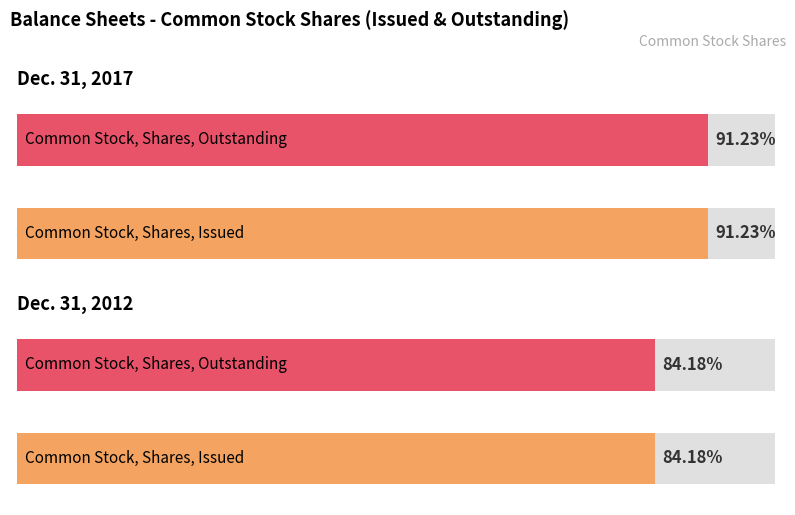

What position from the right is Common Stock, Shares, Outstanding?

1